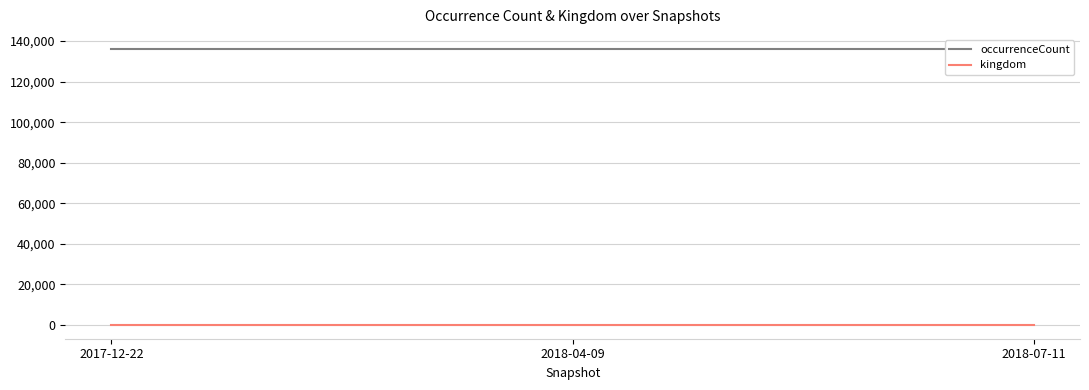

What is the lowest value of the kingdom series?

1